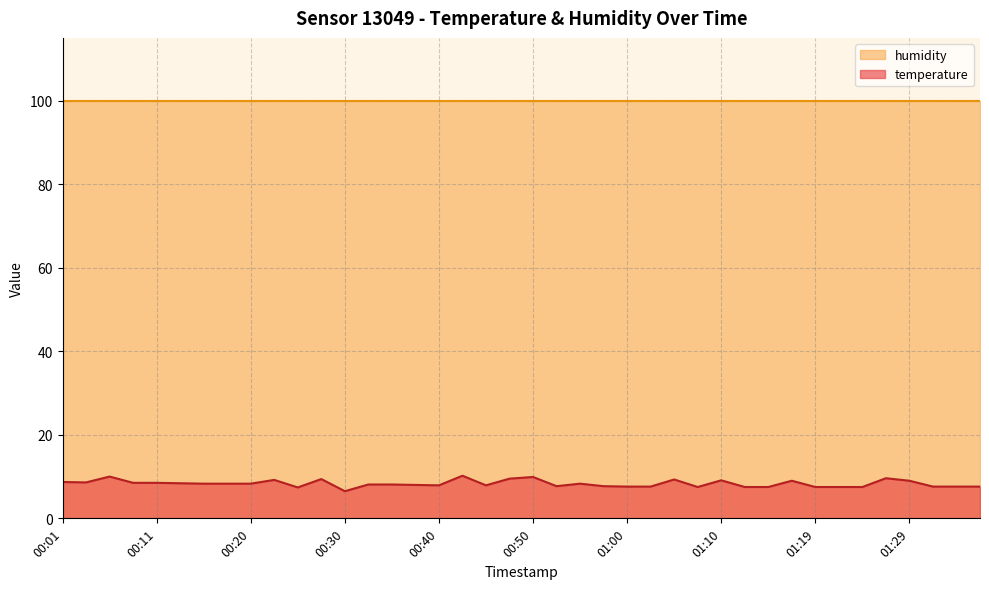

True or false: the data shows 6.0 at 00:43.

False